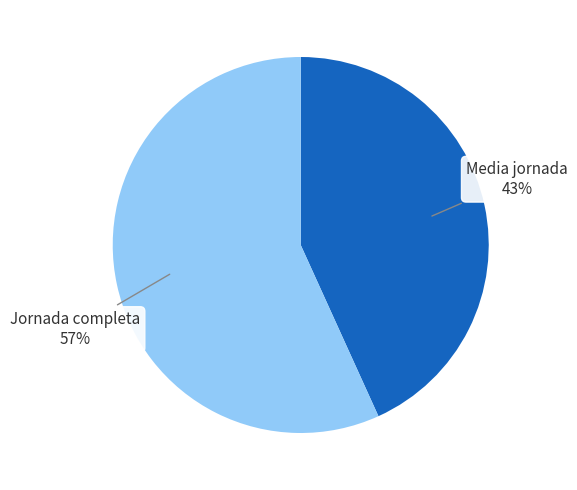

How many slices are in this pie chart?

2